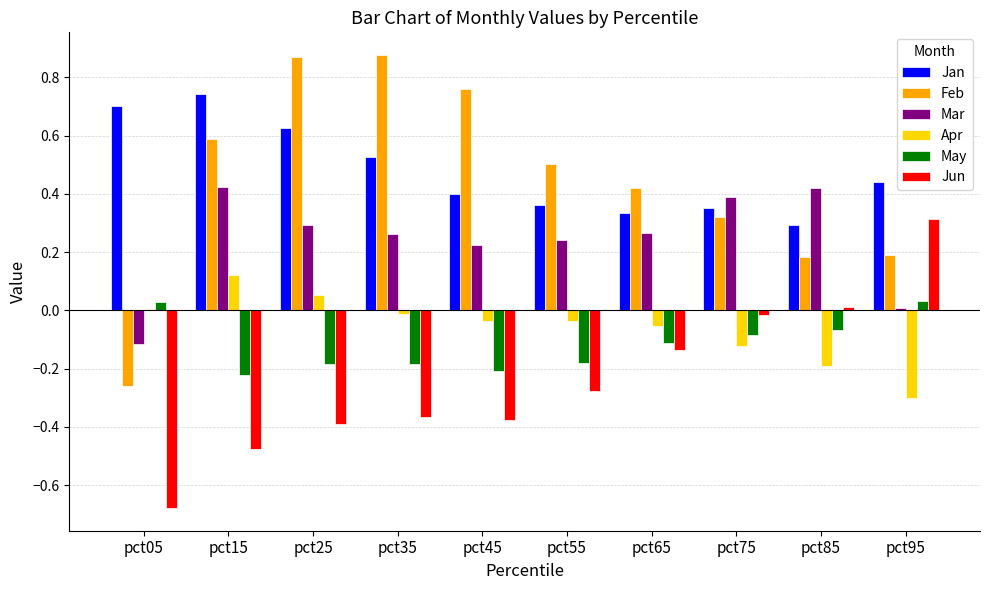

What is the difference between the maximum and minimum values in the Feb series?

1.1